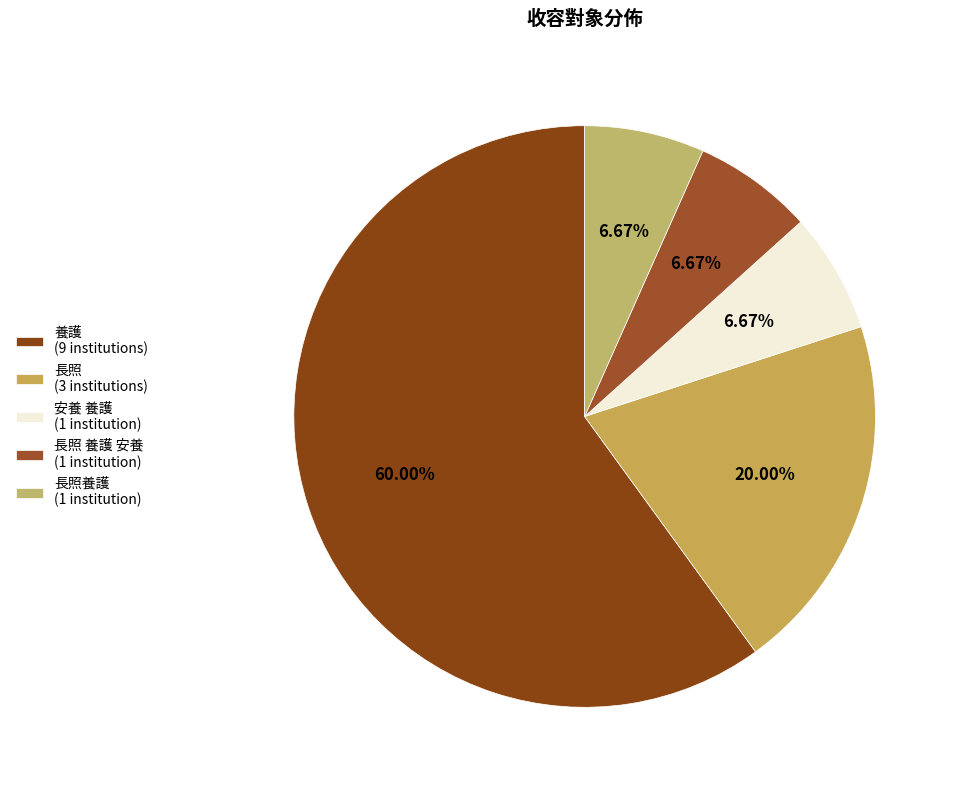

How many segments does this pie chart have?

5